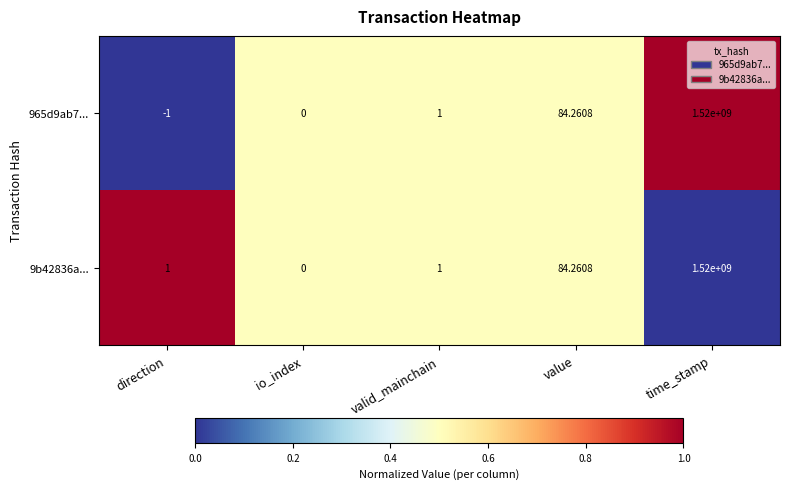

At which category is the sum across all series the highest?

time_stamp